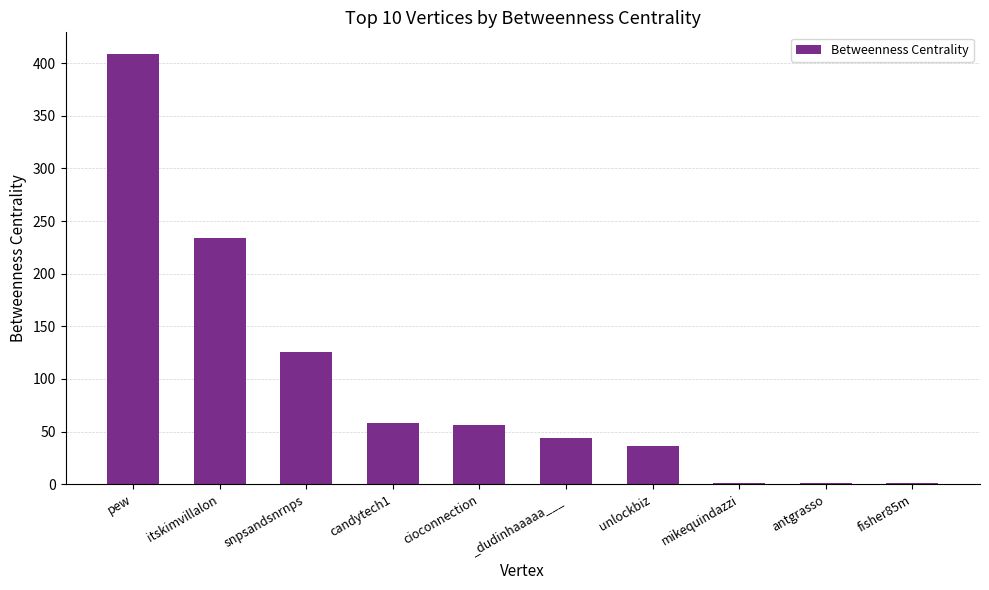

At which category does the chart reach its peak across all series?

pew